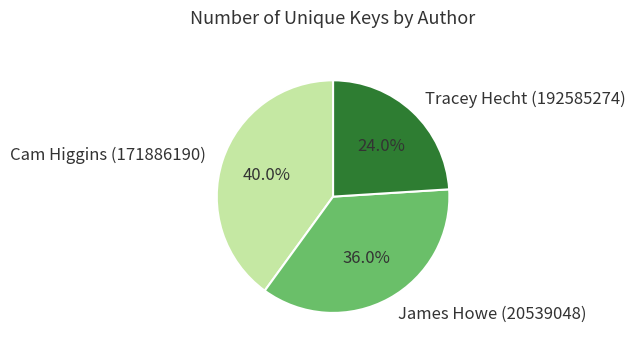

What percentage is NOT represented by Cam Higgins (171886190)?

60.0%